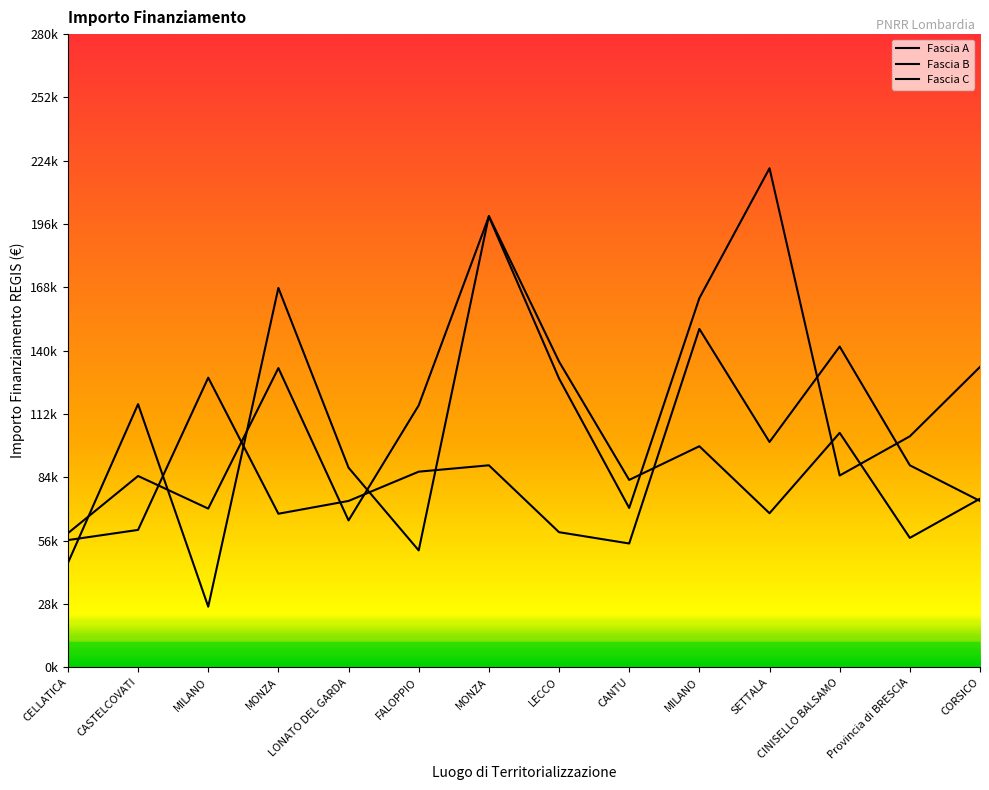

Count the number of data series in this chart.

3